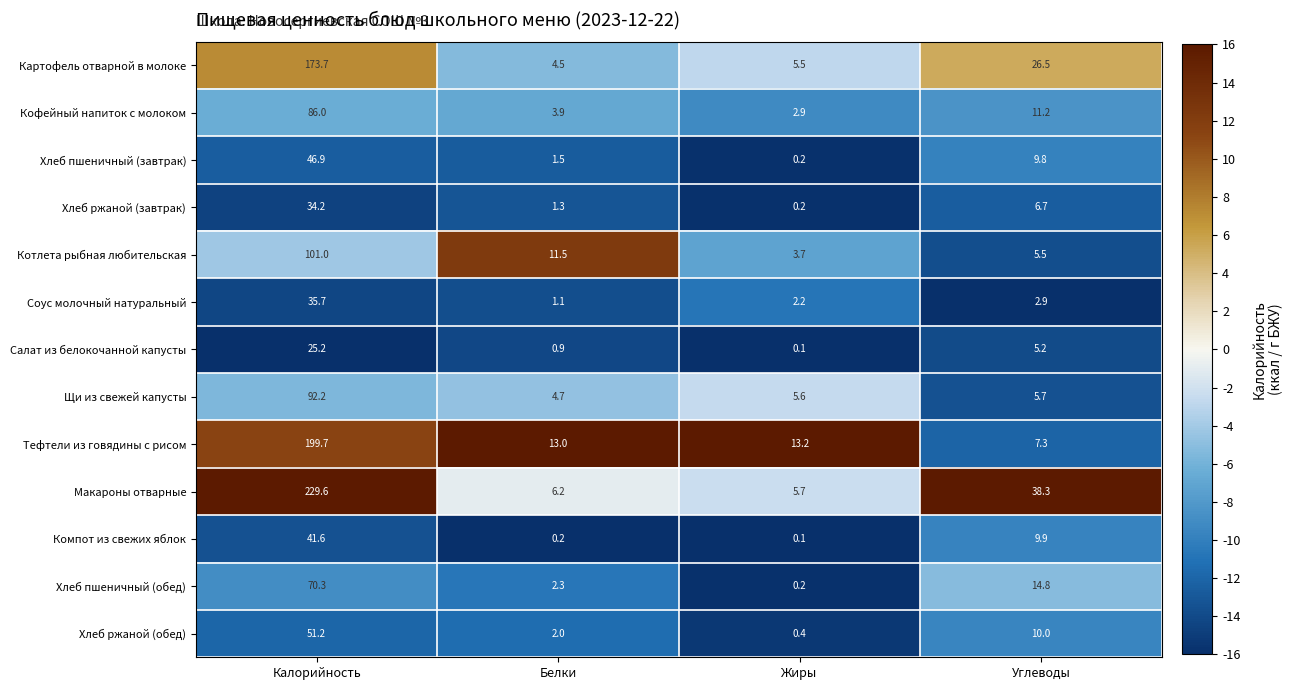

What is the difference between the highest and lowest values at Жиры?

13.1